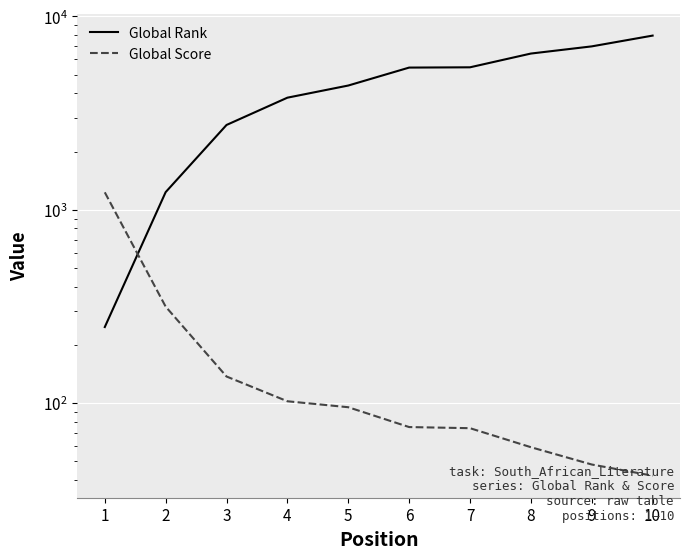

What is the difference between the highest and lowest values at 1?

983